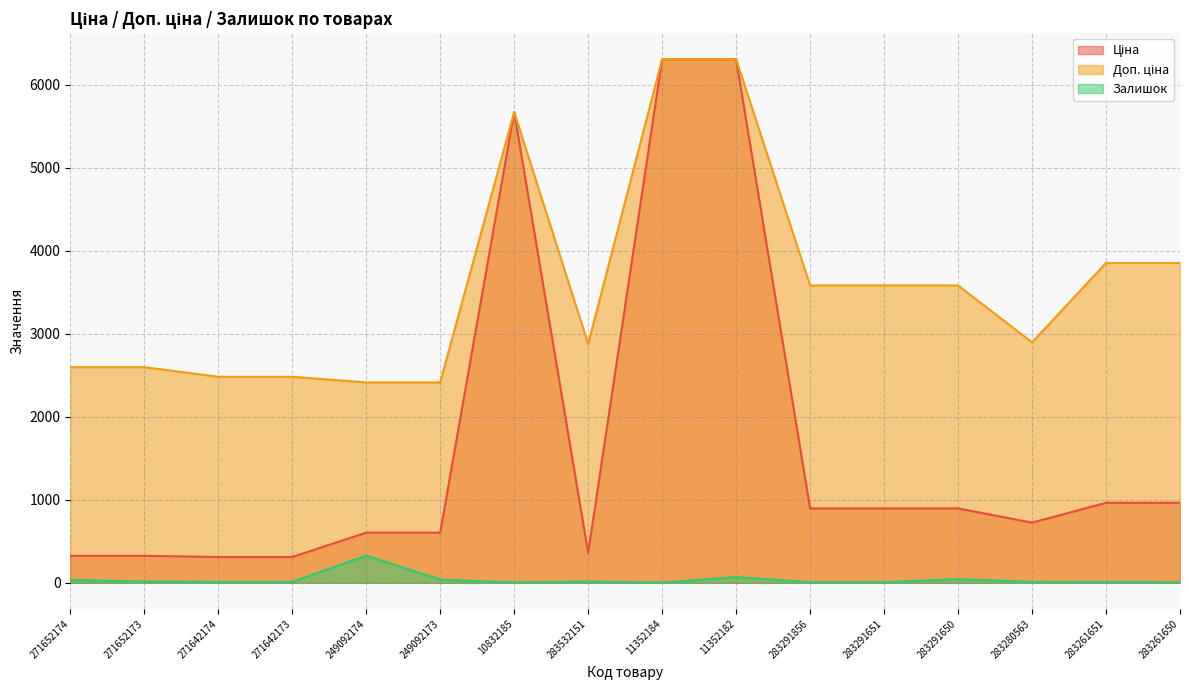

Reading left to right, extract all data points from this chart.

Ціна: 324.8	324.8	310.3	310.3	603.7	603.7	5673.8	359.9	6308.8	6308.8	895.9	895.9	895.9	724.5	963.5	963.5
Доп. ціна: 2598.3	2598.3	2482.4	2482.4	2414.8	2414.8	5673.8	2878.8	6308.8	6308.8	3583.6	3583.6	3583.6	2897.8	3854.0	3854.0
Залишок: 34.0	15.0	11.0	10.0	328.0	38.0	4.0	15.0	2.0	68.0	7.0	7.0	43.0	11.0	9.0	6.0